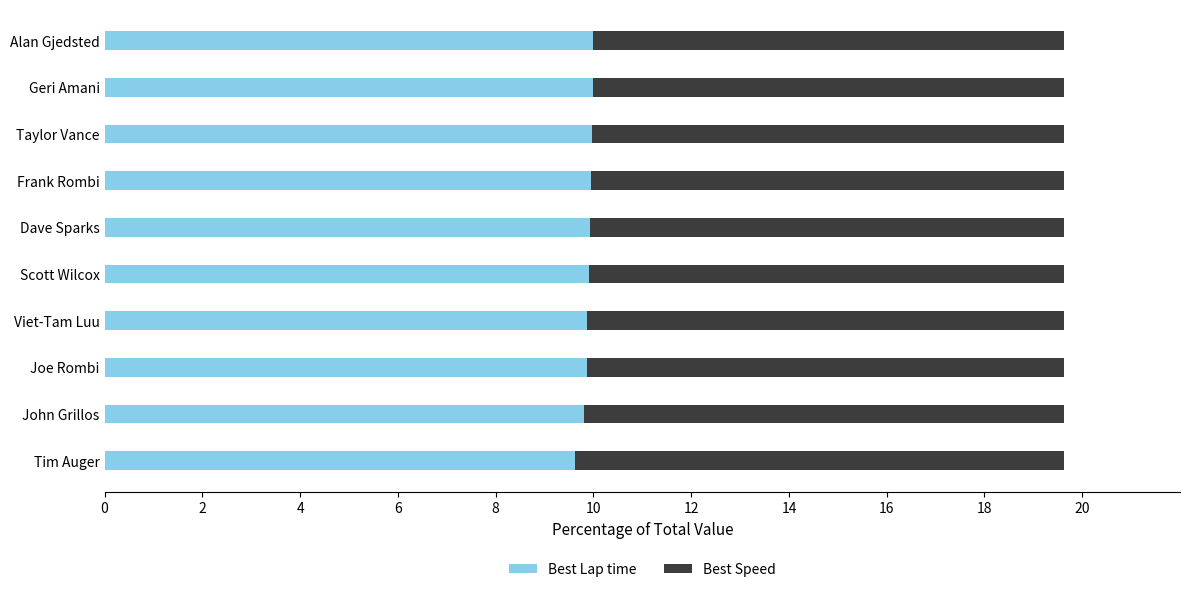

What is the total value across all series at Viet-Tam Luu?

19.6